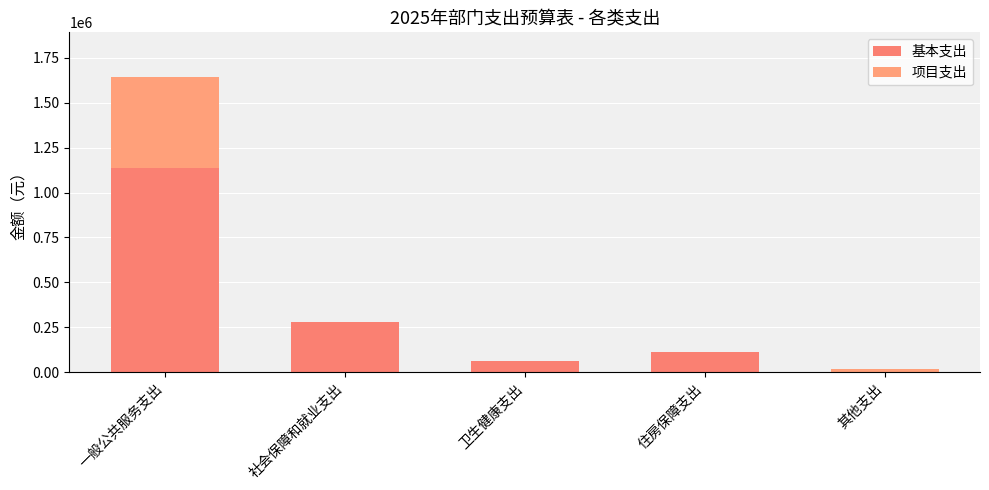

At how many categories does at least one series exceed 223906?

2